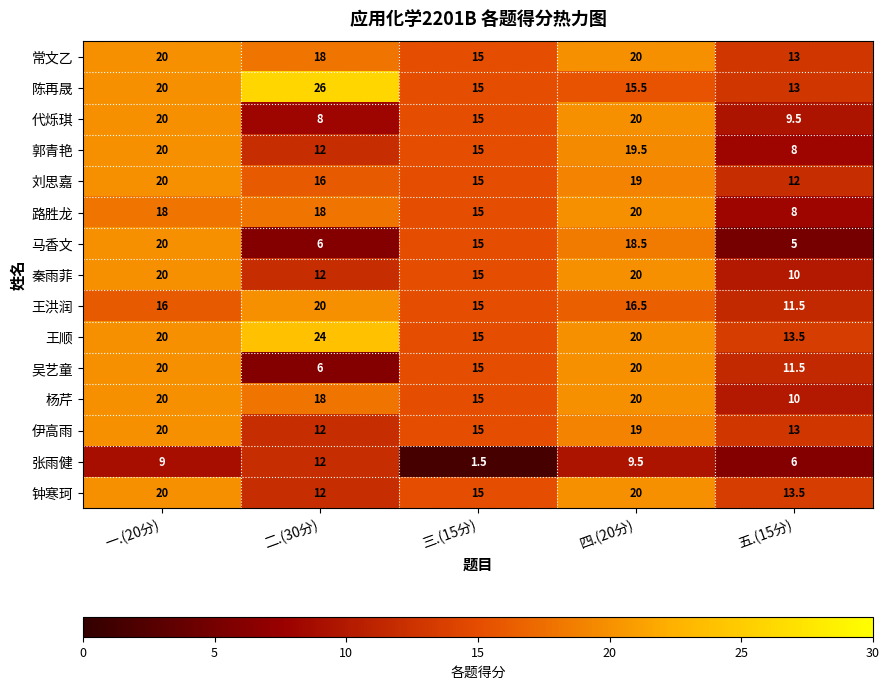

Where does the 杨芹 series first go above 18?

一.(20分)